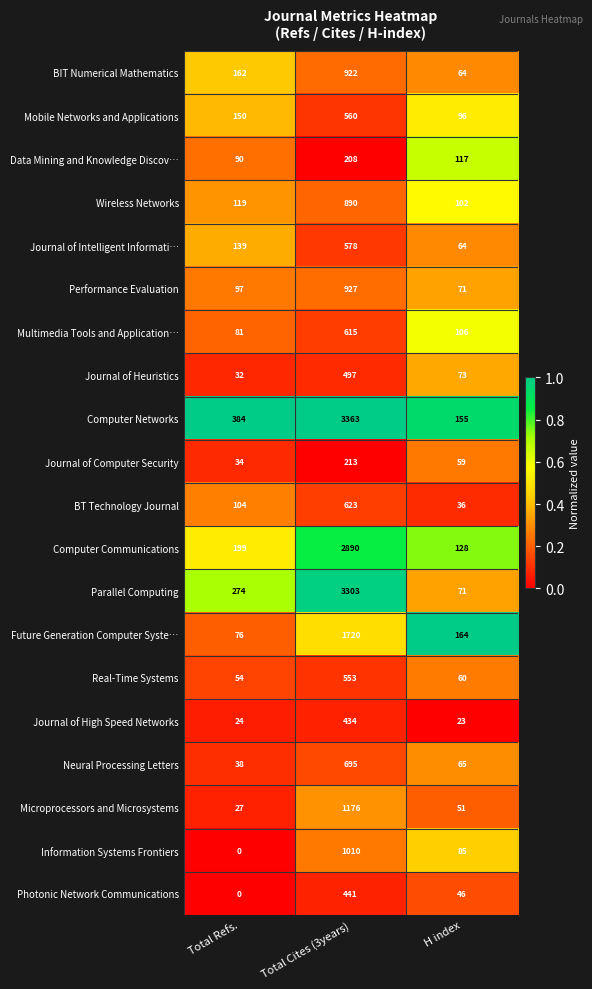

True or false: BT Technology Journal has a value of 59 at Total Refs..

False